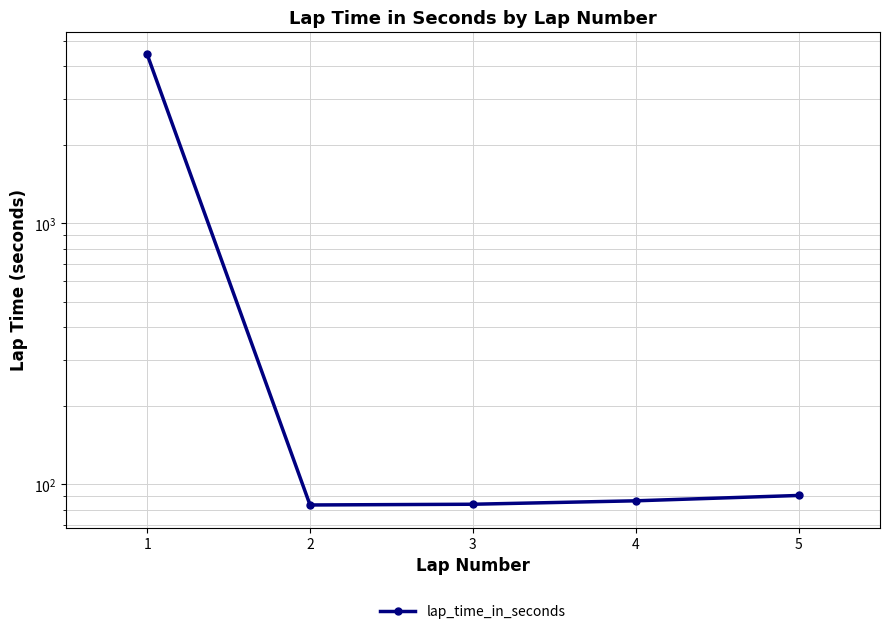

What is the value of the 3rd point from the left?

84.0